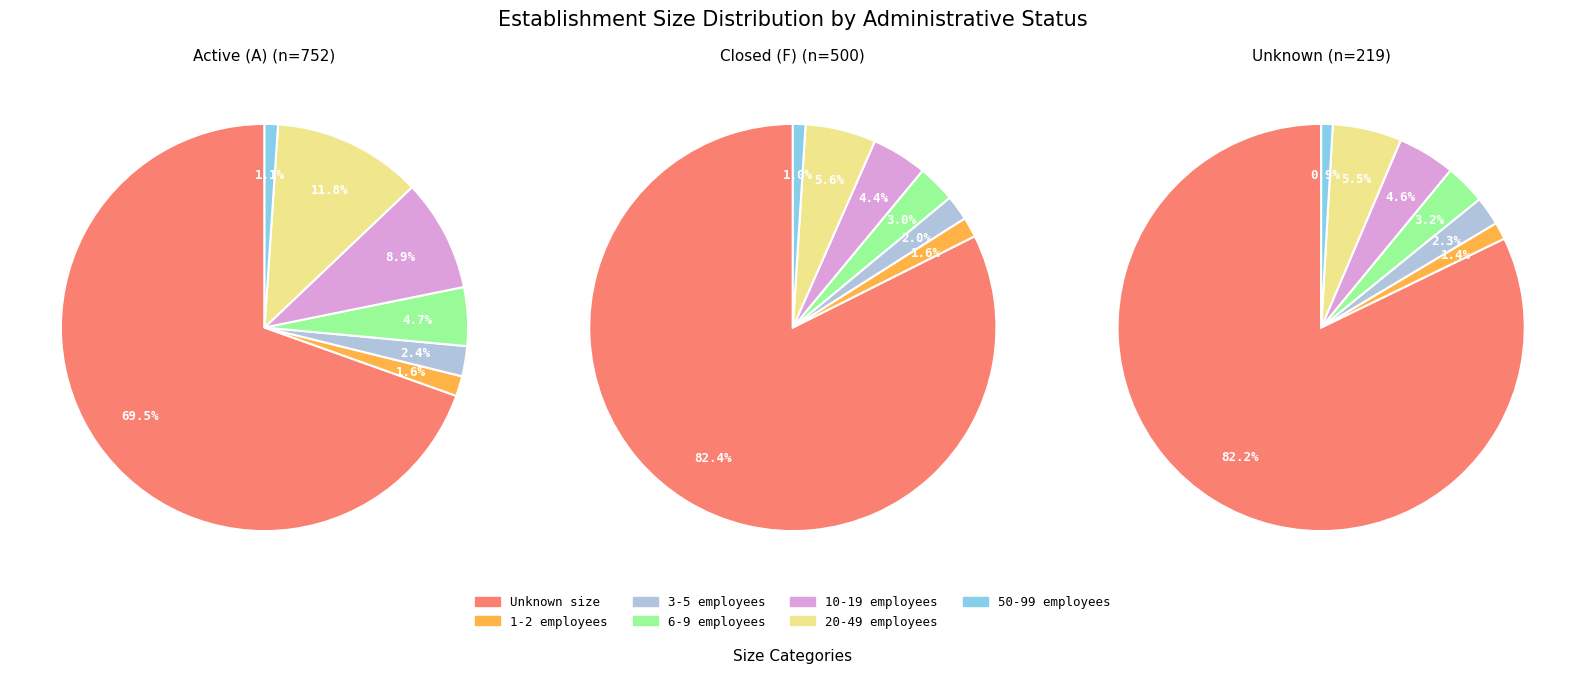

What percentage is the 01 slice, to the nearest percent?

2%